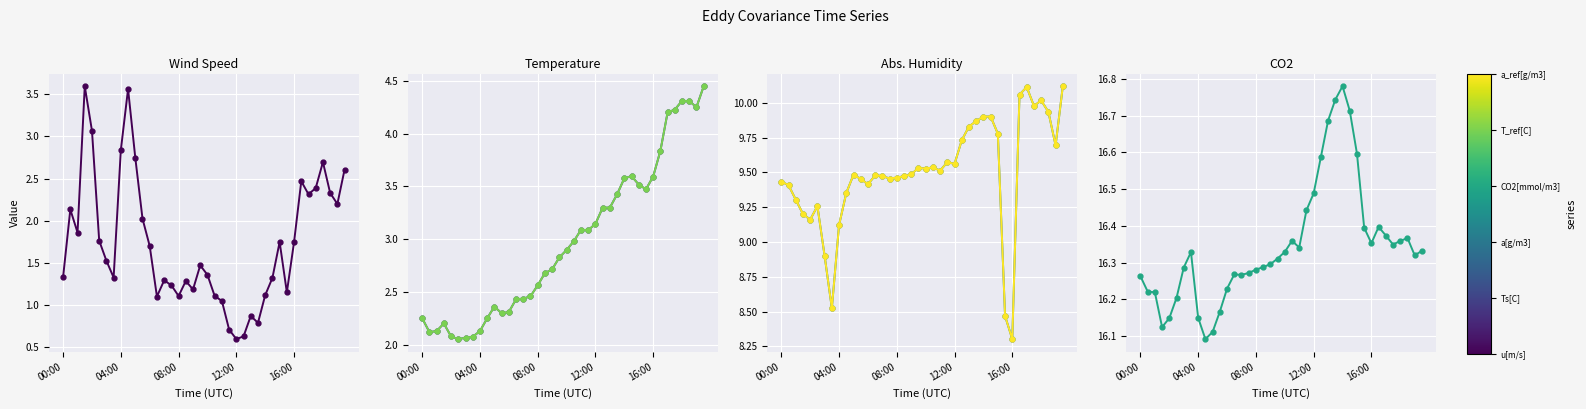

List the series in order of their peak value, lowest first.

u[m/s], Ts[C], T_ref[C], a[g/m3], a_ref[g/m3], CO2[mmol/m3]